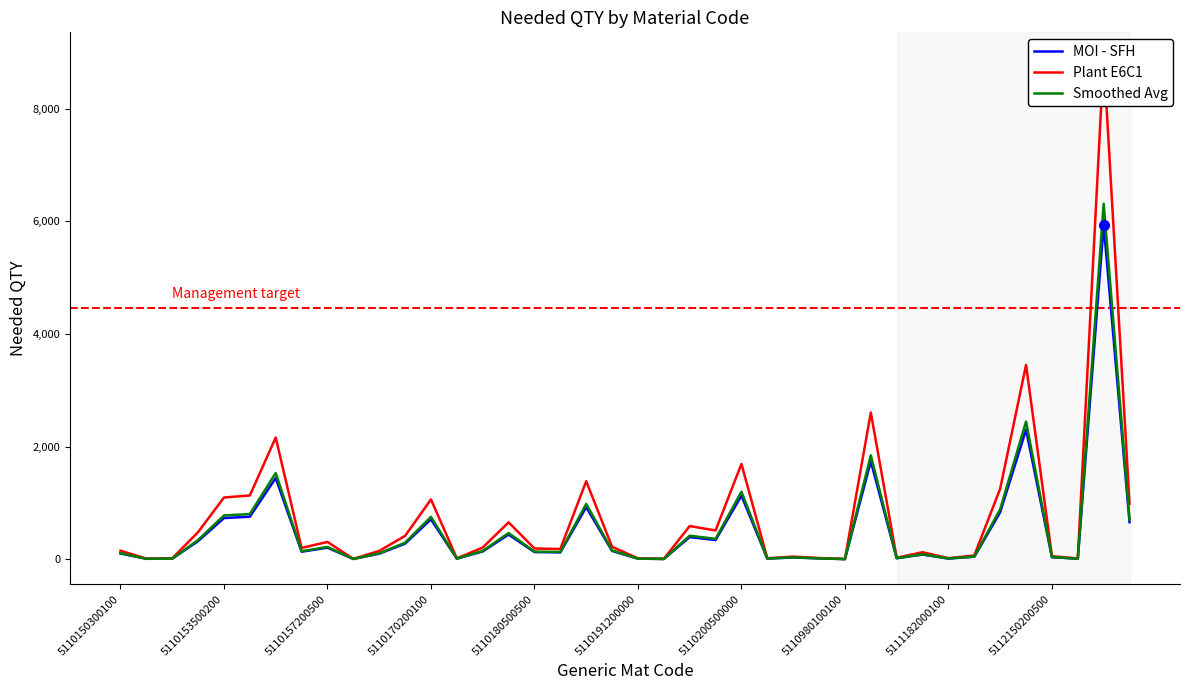

True or false: Smoothed Avg and Plant E6C1 cross at least once.

False